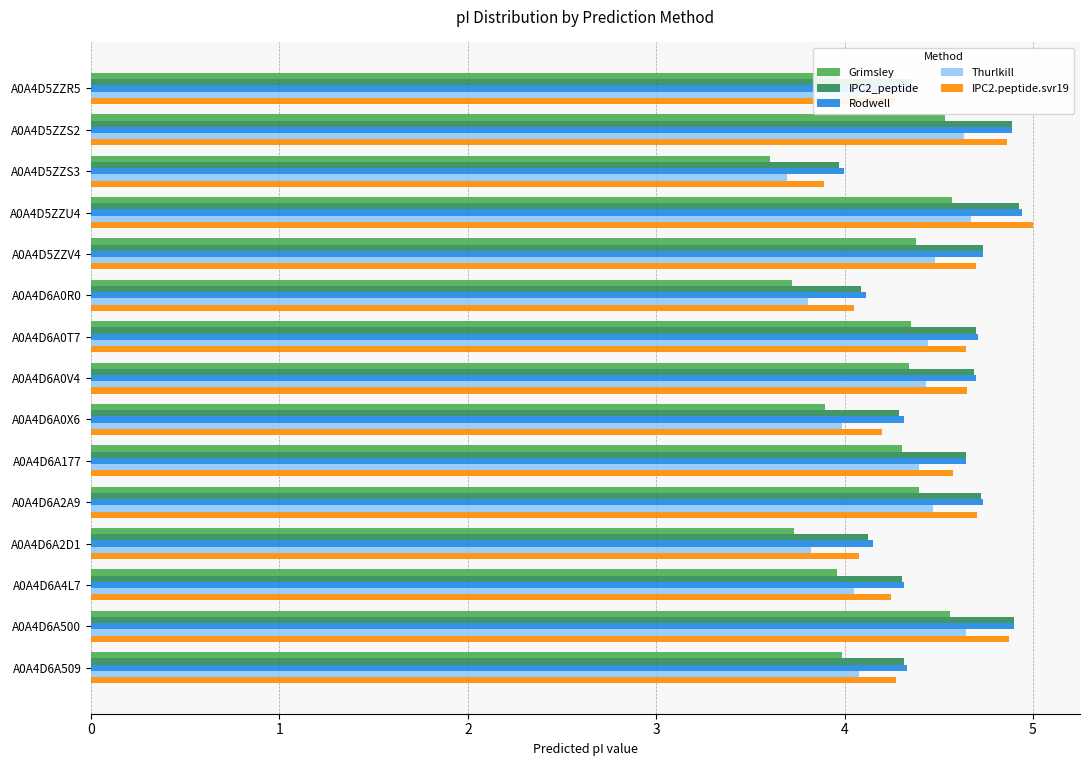

At how many categories does at least one series exceed 3?

15